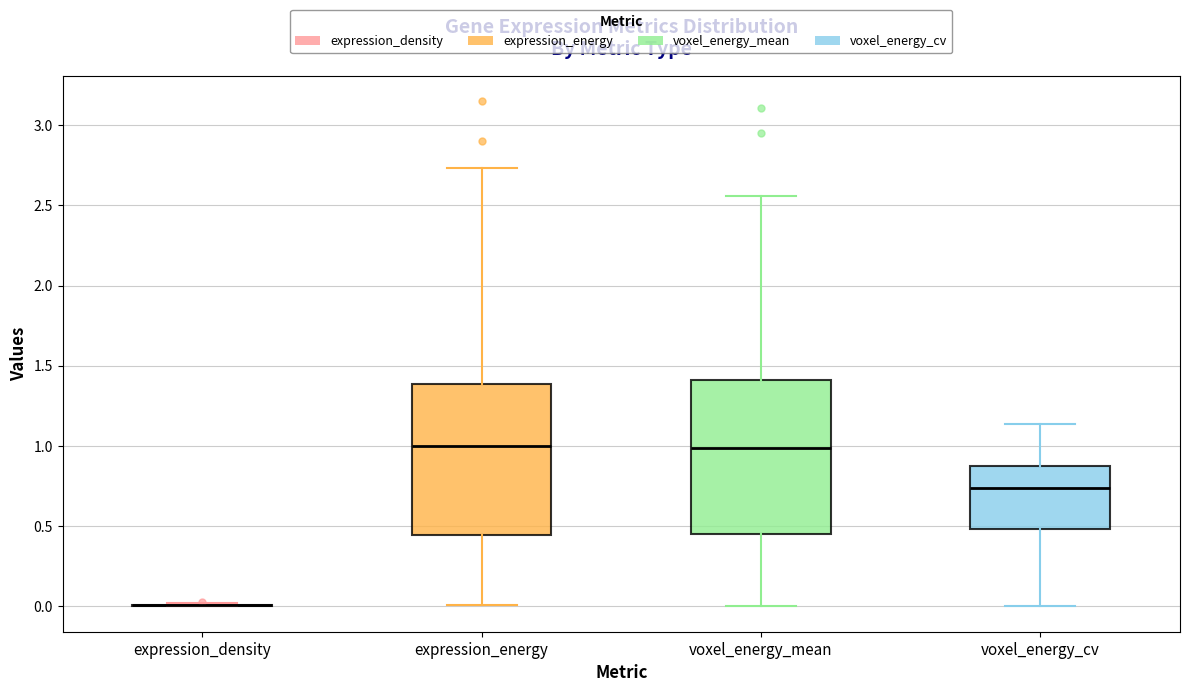

Reading left to right, read every box against the y-axis: the position of its median line, the range the box covers, and the ends of its whiskers. The values are not printed on the chart, so give them approximately, as read against the axis.

expression_density: box collapsed to a line at 0.00, whiskers 0.00 to 0.00
expression_energy: median 1.00, box 0.45 to 1.40, whiskers 0.00 to 2.75
voxel_energy_mean: median 1.00, box 0.45 to 1.40, whiskers 0.00 to 2.55
voxel_energy_cv: median 0.75, box 0.50 to 0.85, whiskers 0.00 to 1.15